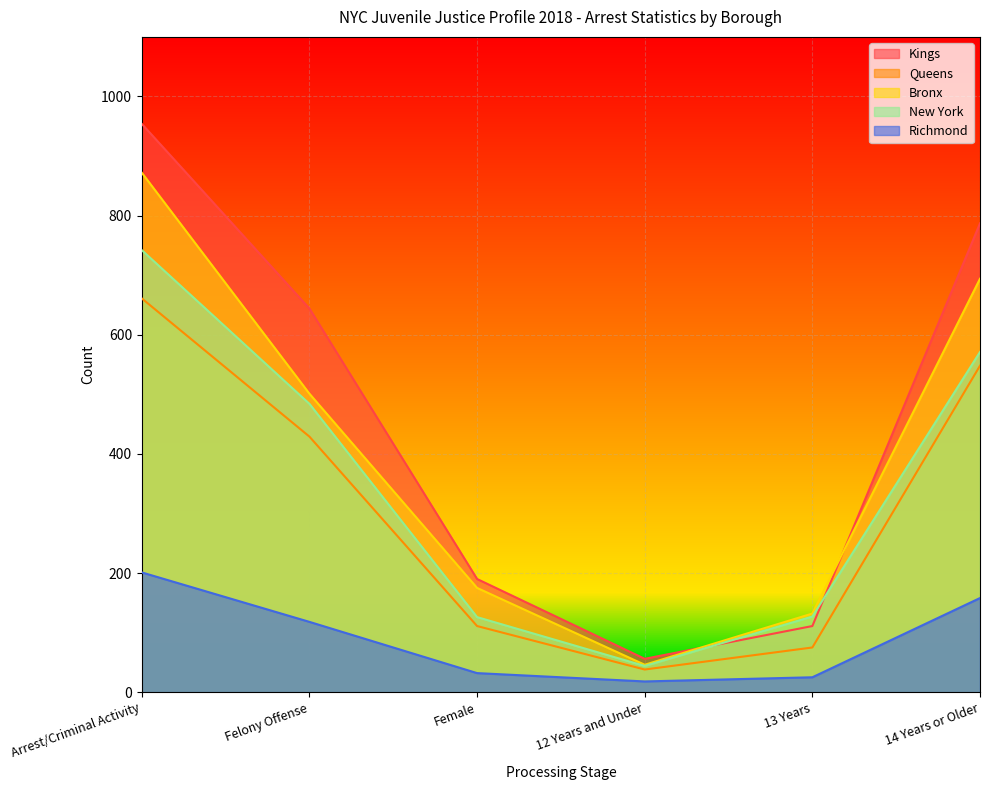

Reading left to right, extract all data points from this chart.

Kings: 954	644	190	56	111	787
Queens: 661	429	111	38	75	548
Bronx: 872	501	175	46	132	694
New York: 742	484	126	44	127	571
Richmond: 201	118	32	18	25	158